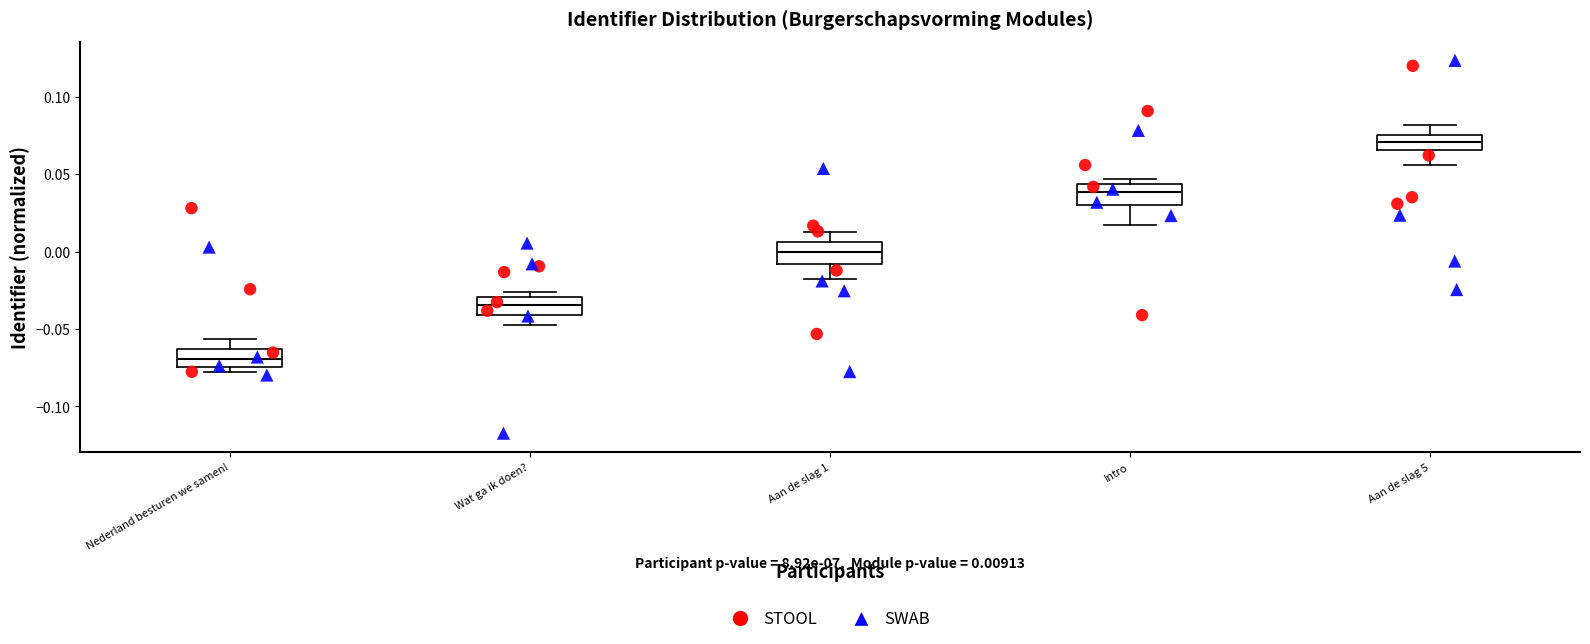

Which box has the lowest median line?

Nederland besturen we samen!